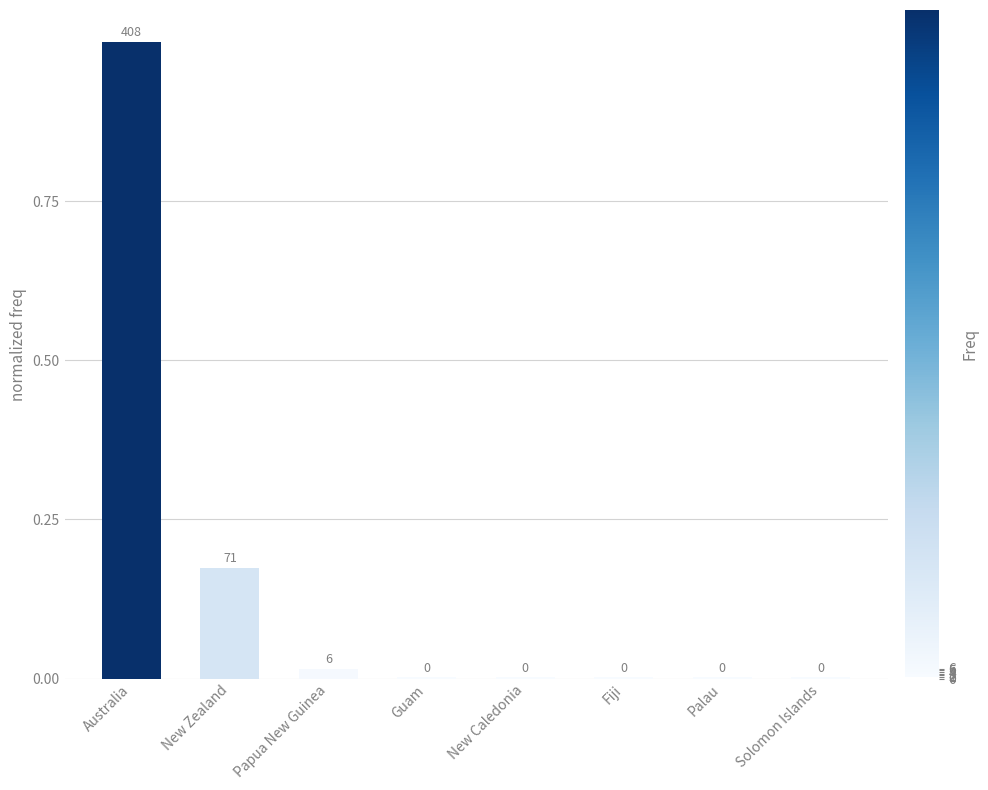

Between Australia and Guam, which is larger?

Australia